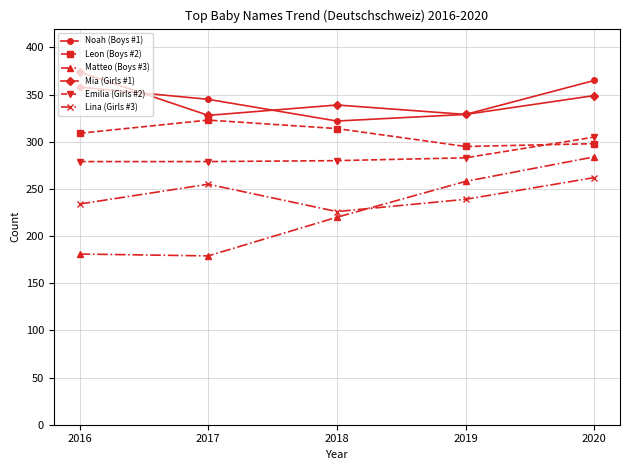

At which label does Noah (Boys #1) first exceed 345?

2016